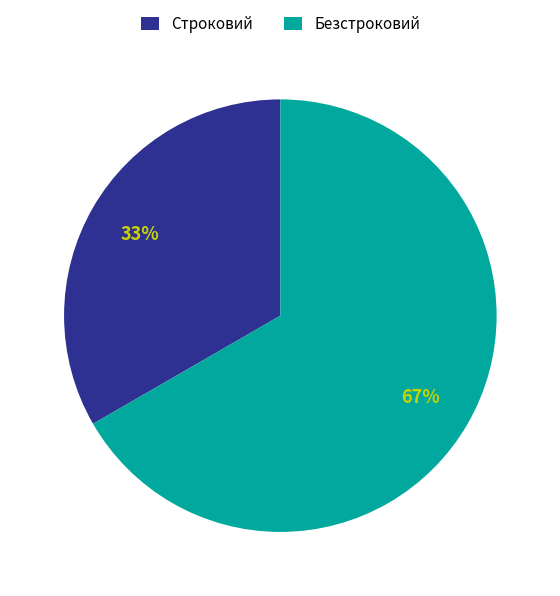

To the nearest percent, what is the combined percentage of Безстроковий and Строковий?

100%